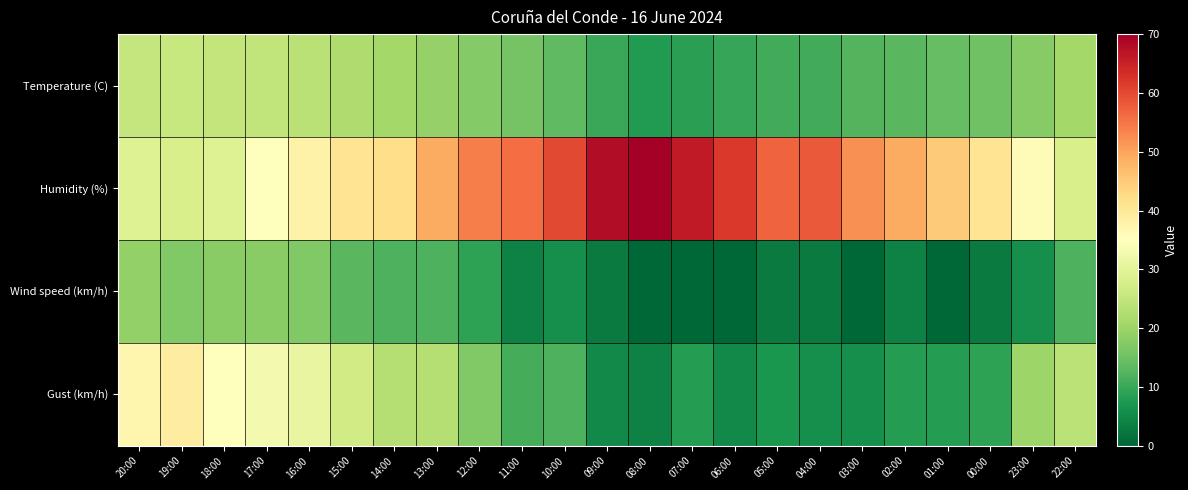

Between 04:00 and 11:00, which is larger?

11:00